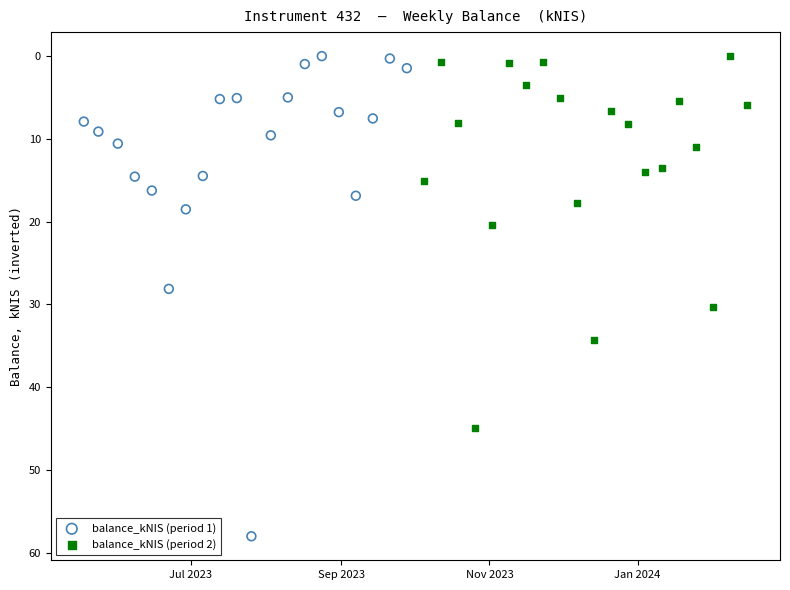

Which series reaches the maximum Y coordinate?

balance_kNIS (period 1)